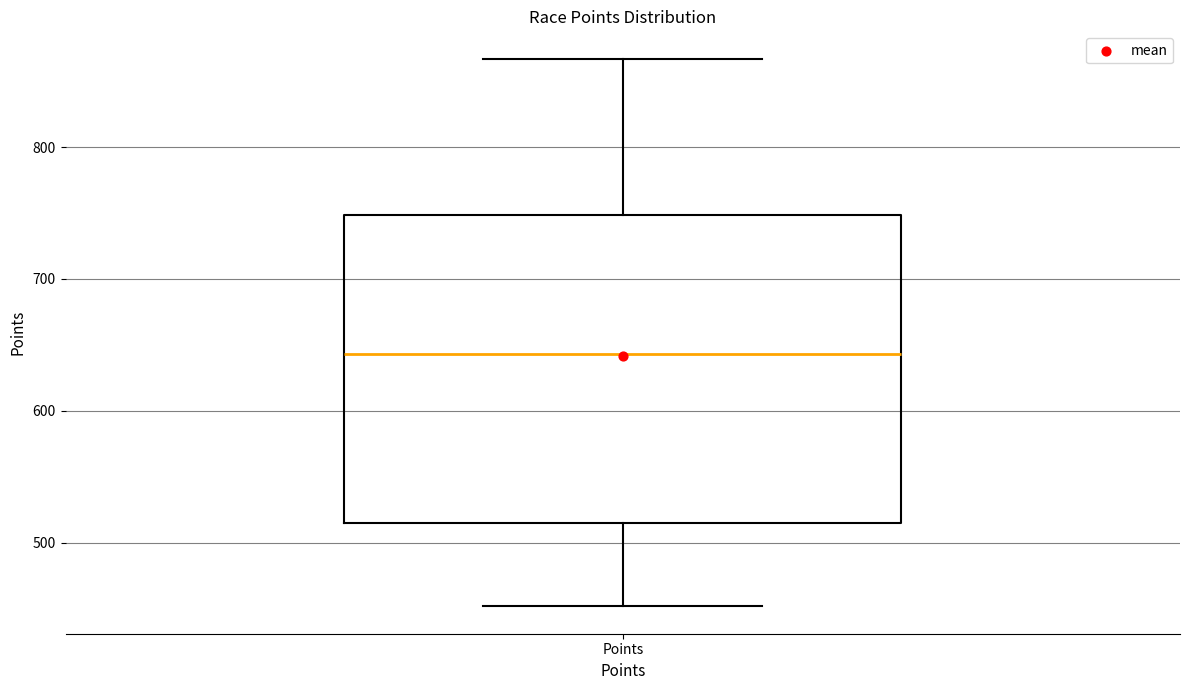

Where is the lower edge of the box for Points on the y-axis? The values are not printed on the chart, so give them approximately, as read against the axis.

510